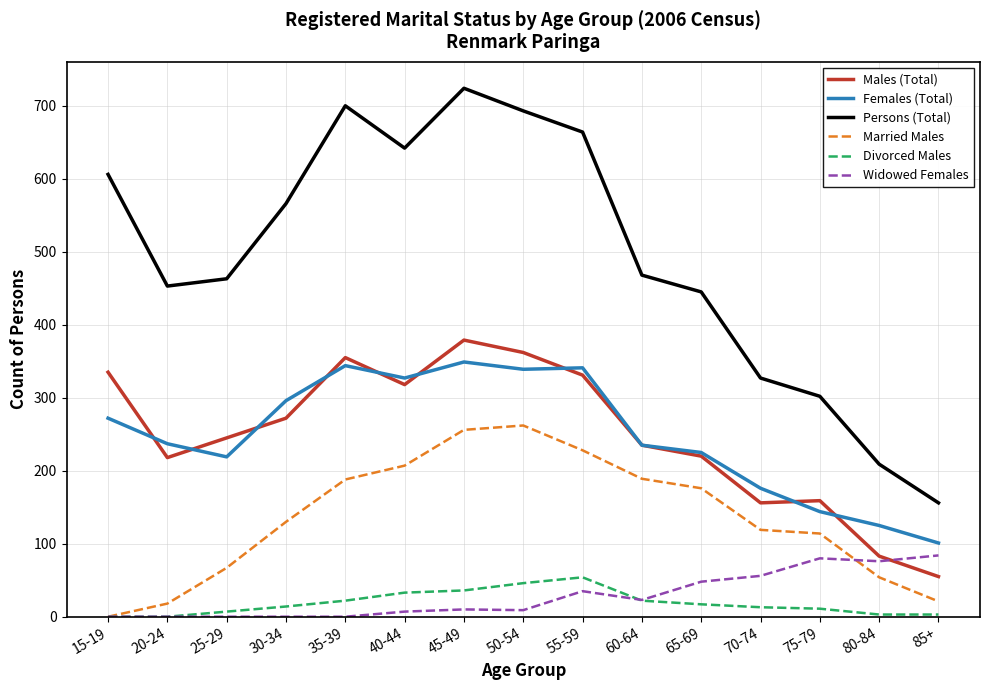

Which series changed the most between 30-34 and 70-74?

Persons (Total)